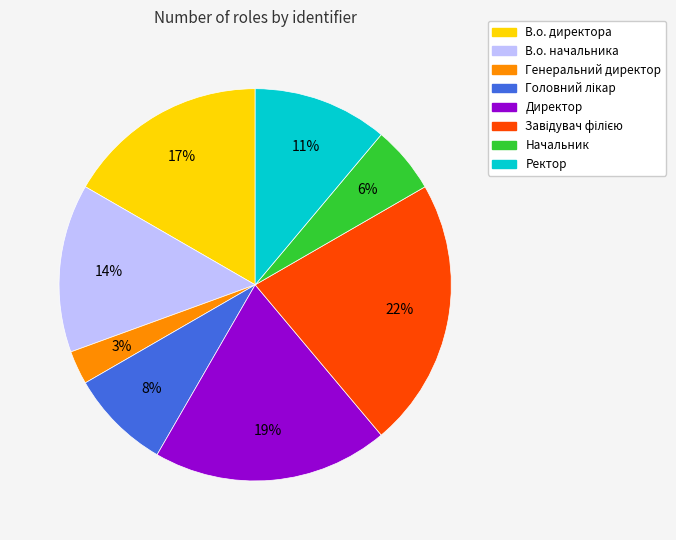

To the nearest percent, what is the combined percentage of Директор and В.о. начальника?

33%